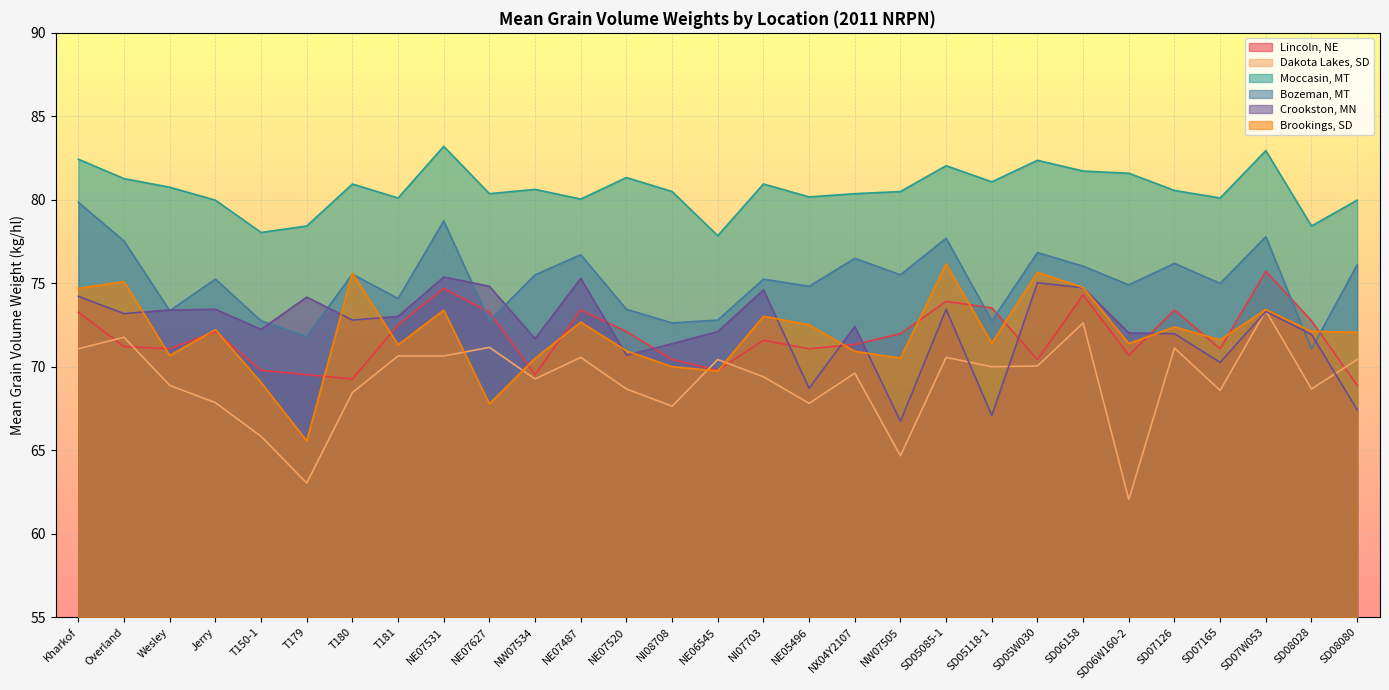

What is the label of the 20th point from the left?

SD05085-1